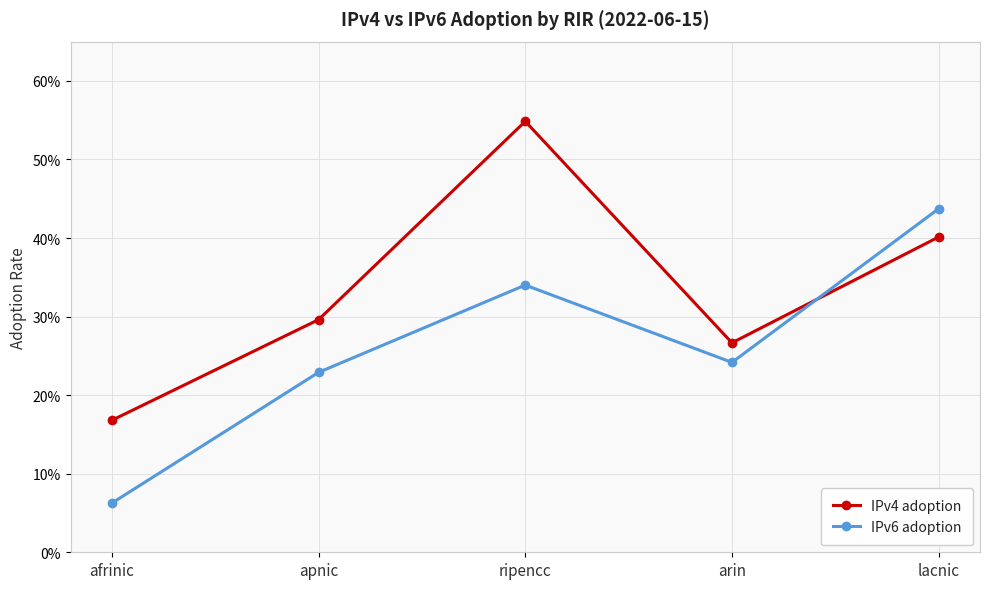

What is the sum of the IPv4 adoption values at afrinic and arin?

0.4